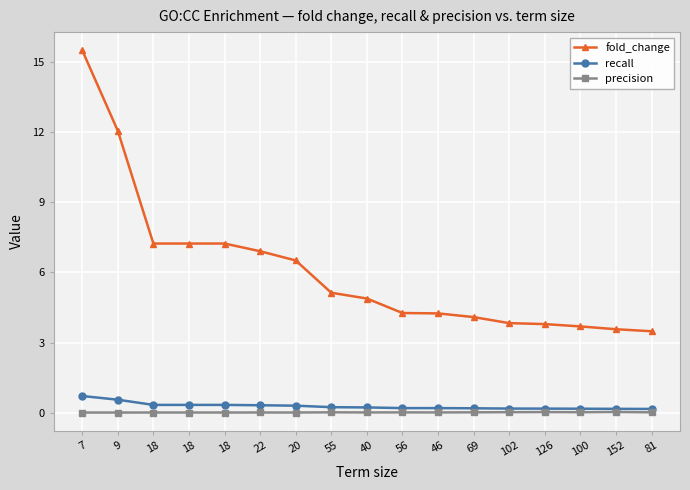

How many values in the fold_change series exceed 4?

12